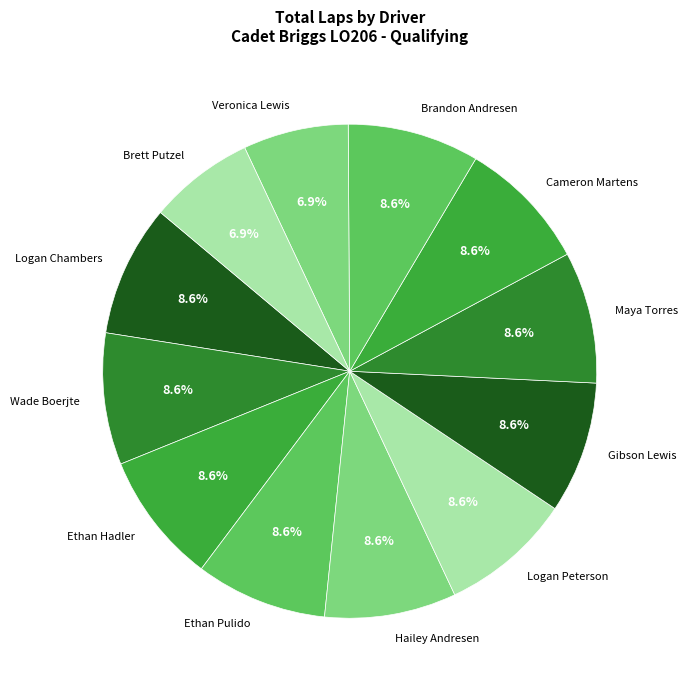

How many segments does this pie chart have?

12